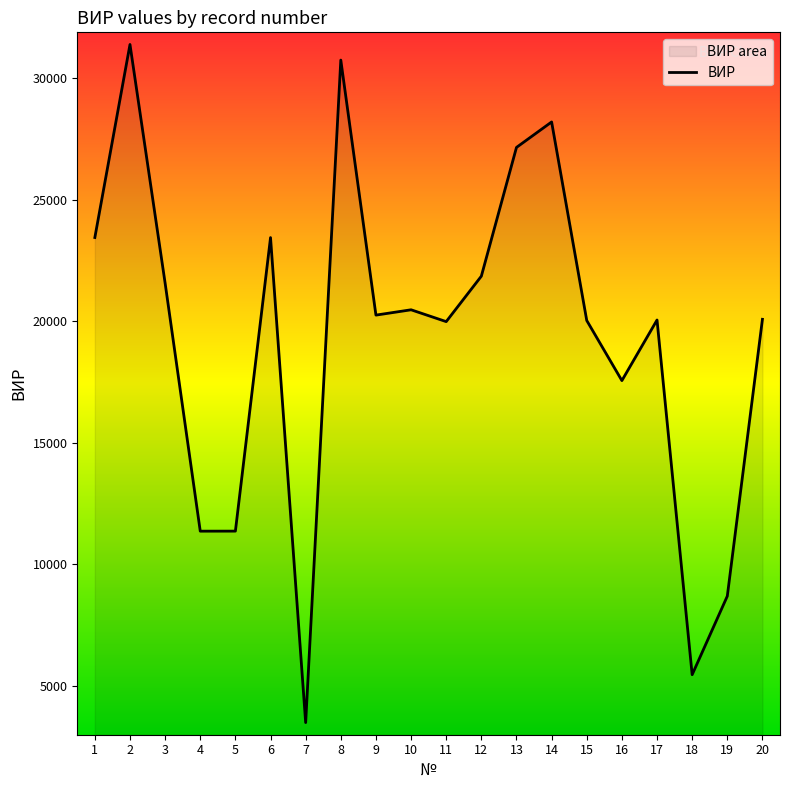

How many values exceed 20250?

9